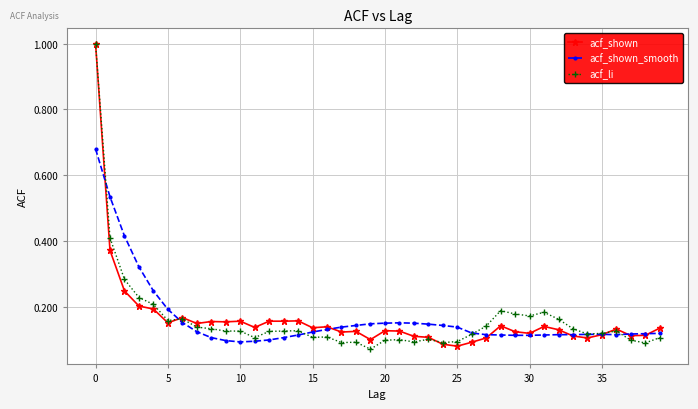

What is the maximum value shown in the chart?

1.0